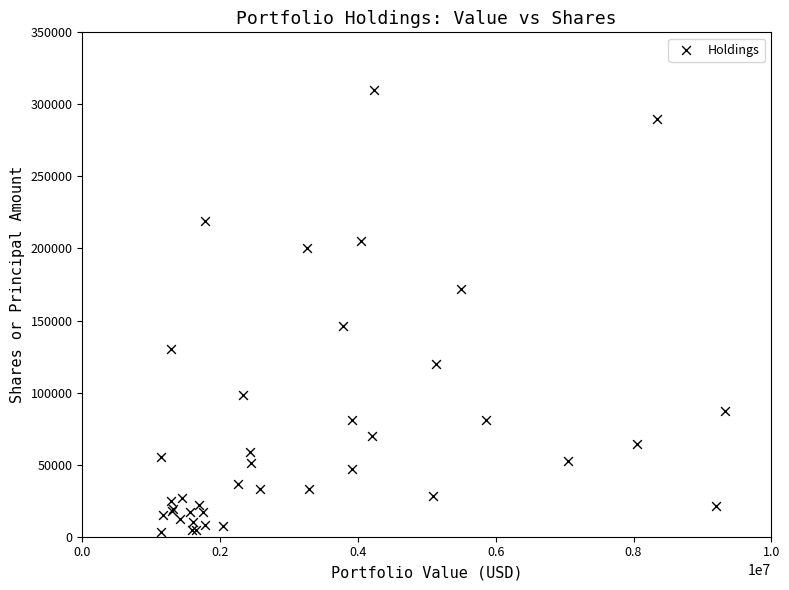

What Y value in the scatter plot is closest to 156500?

146500